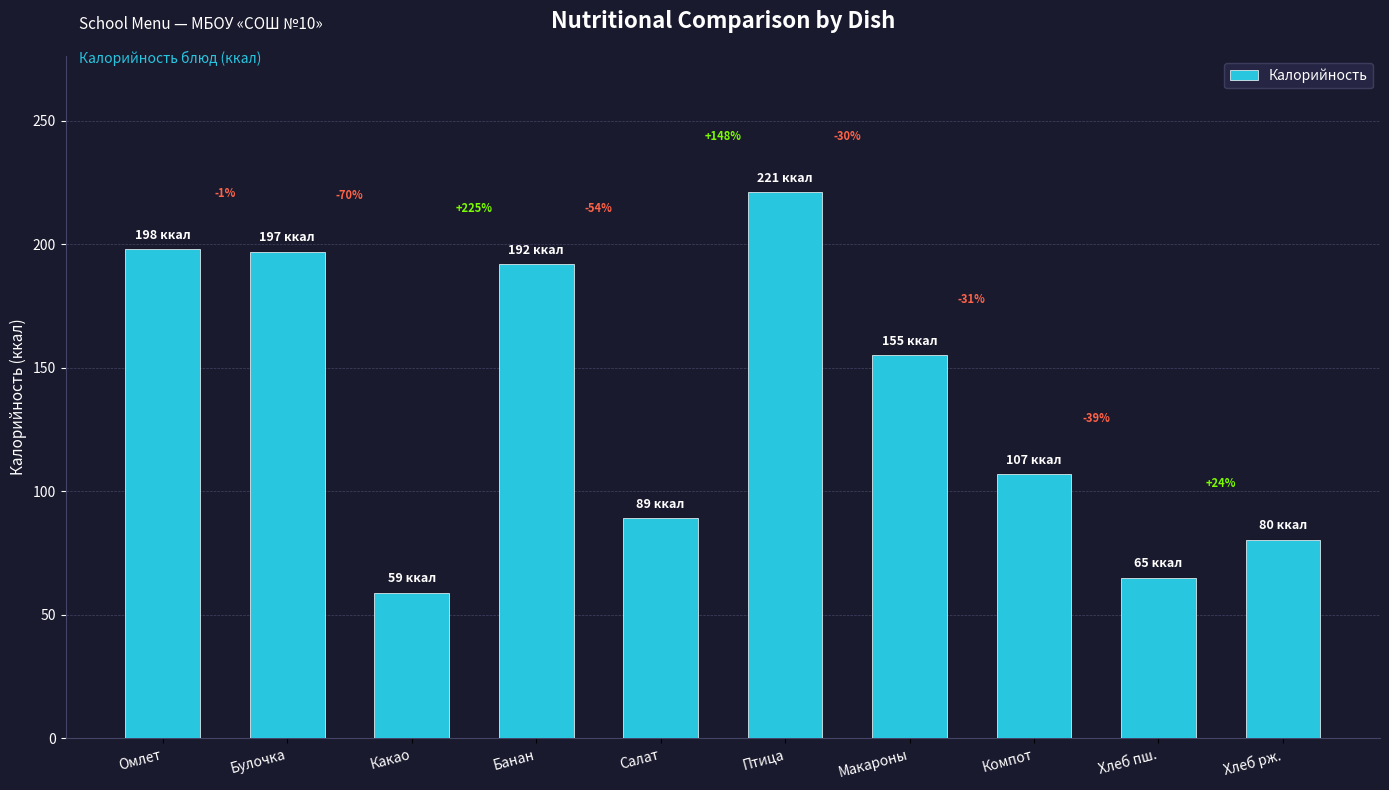

Rank the categories by value from lowest to highest.

Какао, Хлеб пш., Хлеб рж., Салат, Компот, Макароны, Банан, Булочка, Омлет, Птица